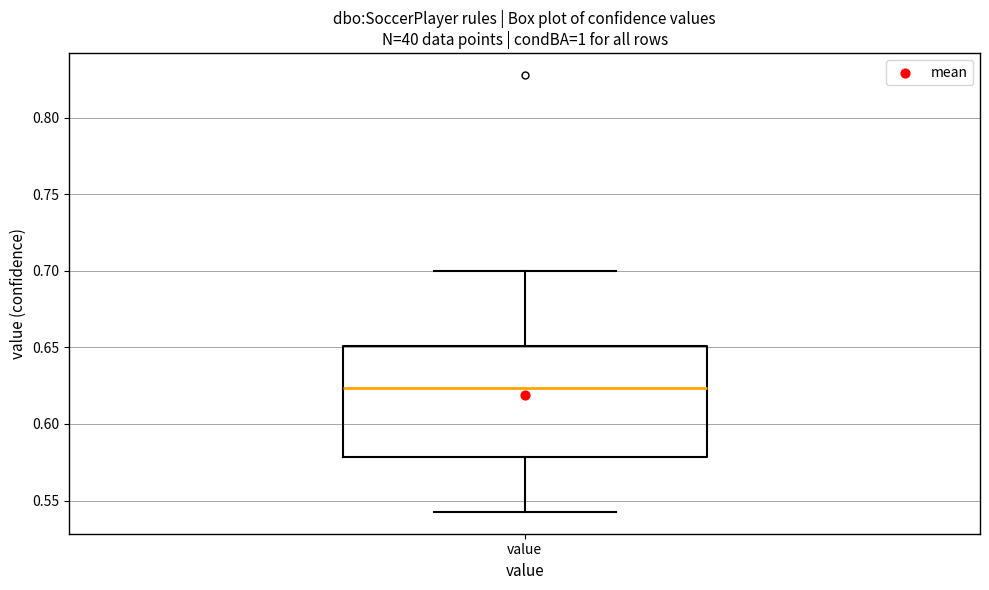

Transcribe this box plot: give where the median line is, the range the box spans, and where the two whiskers end, as read against the y-axis. The values are not printed on the chart, so give them approximately, as read against the axis.

median 0.625, box 0.580 to 0.650, whiskers 0.545 to 0.700